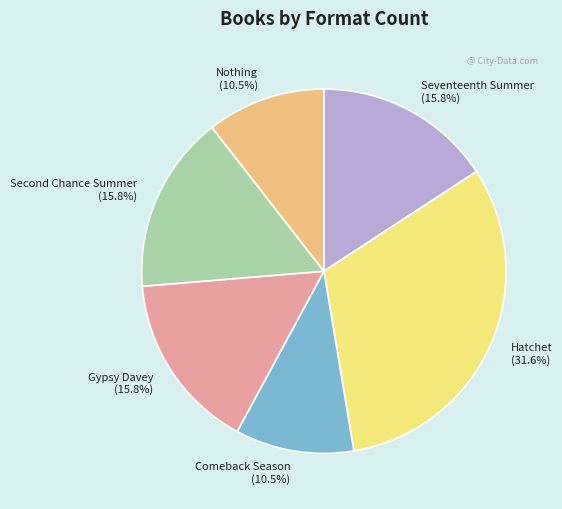

What is the ratio of the value at Seventeenth Summer to the value at Nothing?

1.5